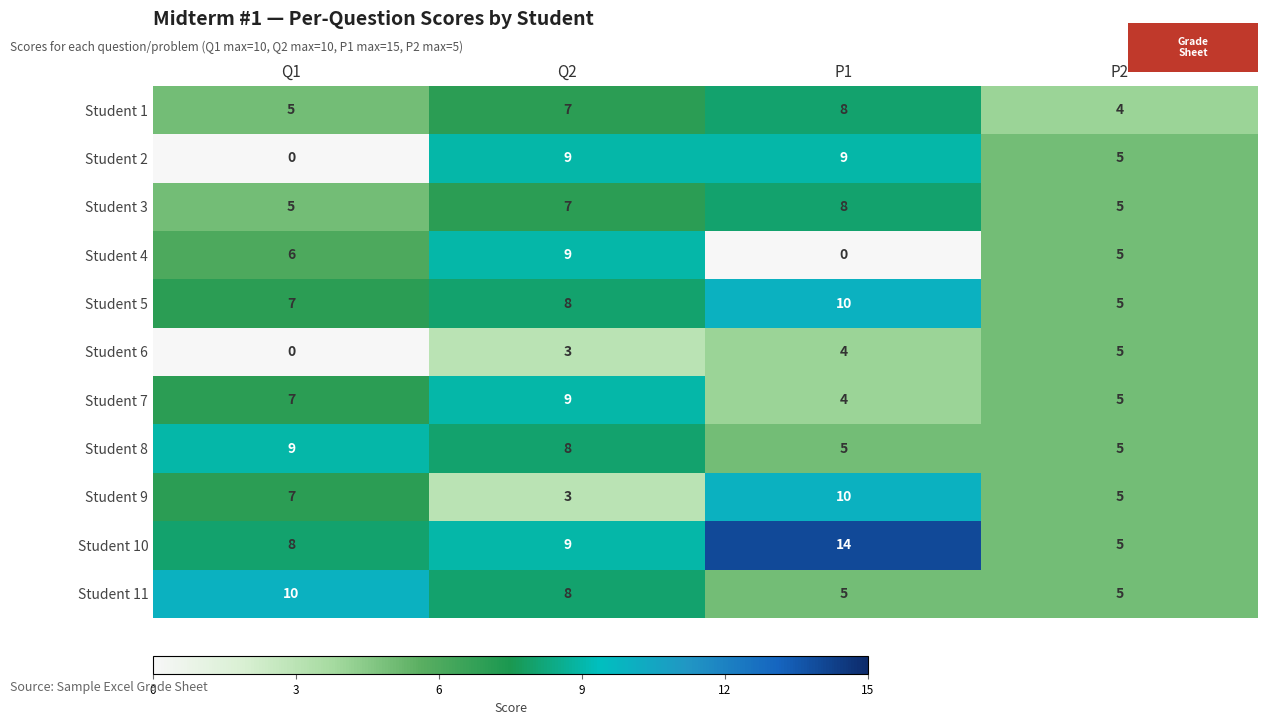

What is the average value of the Student 2 series?

6